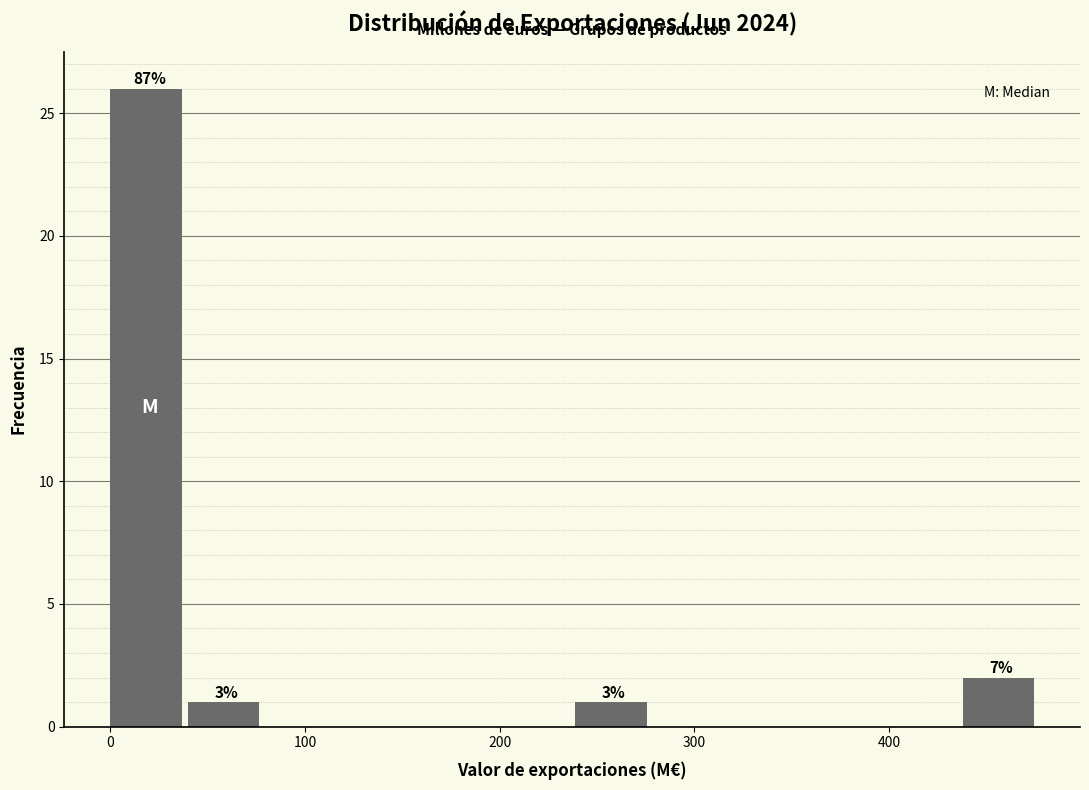

Read against the x-axis, roughly where is the centre of the tallest bar?

20